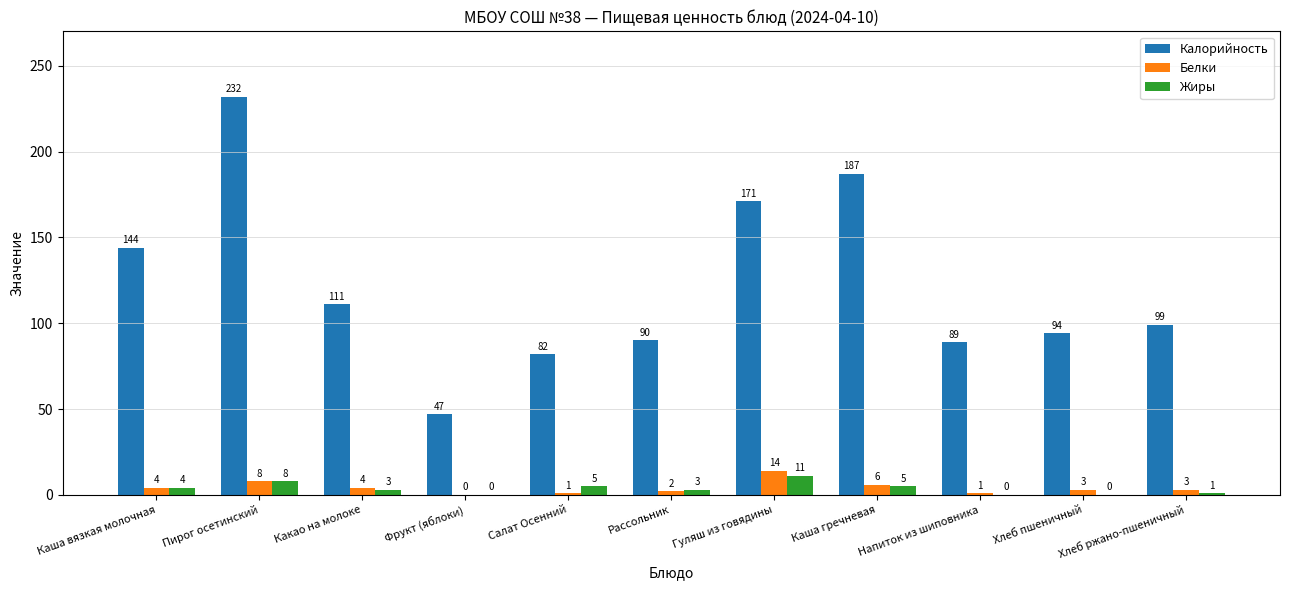

The value of Калорийность at Салат Осенний is 130. True or false?

False